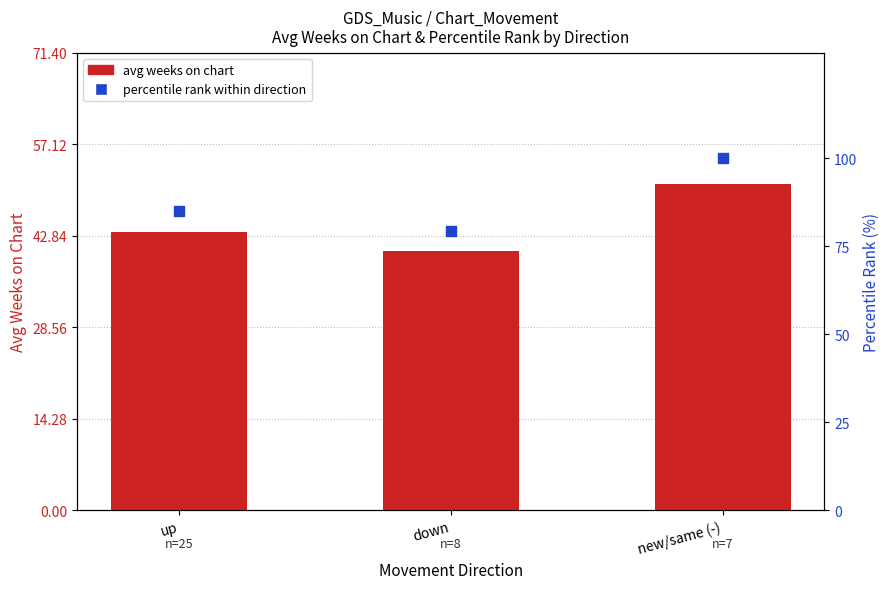

Which series has the largest Y range (max minus min)?

percentile rank within direction